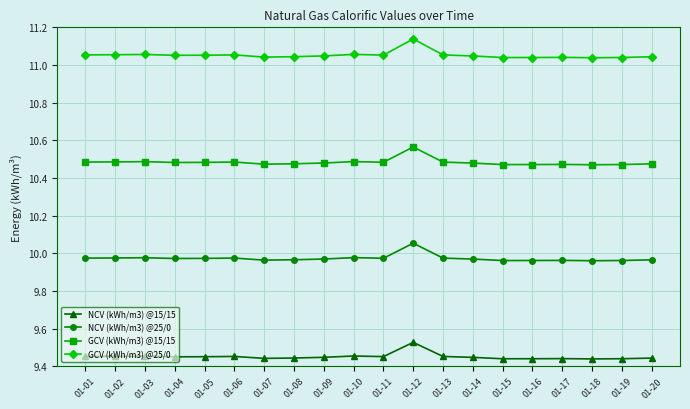

True or false: NCV (kWh/m3) @25/0 and GCV (kWh/m3) @25/0 intersect in this chart.

False